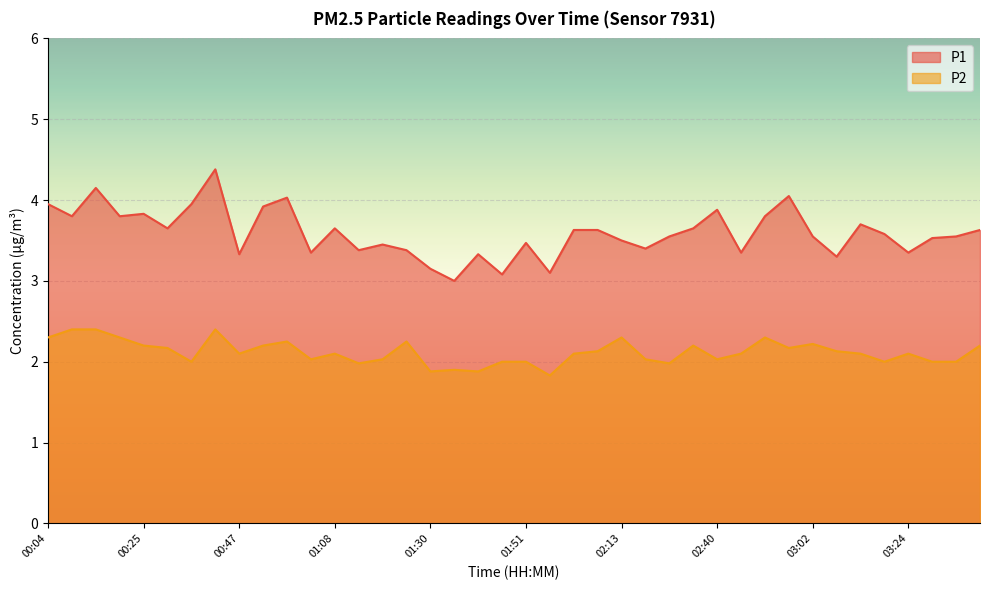

How many lines are shown in the chart?

2